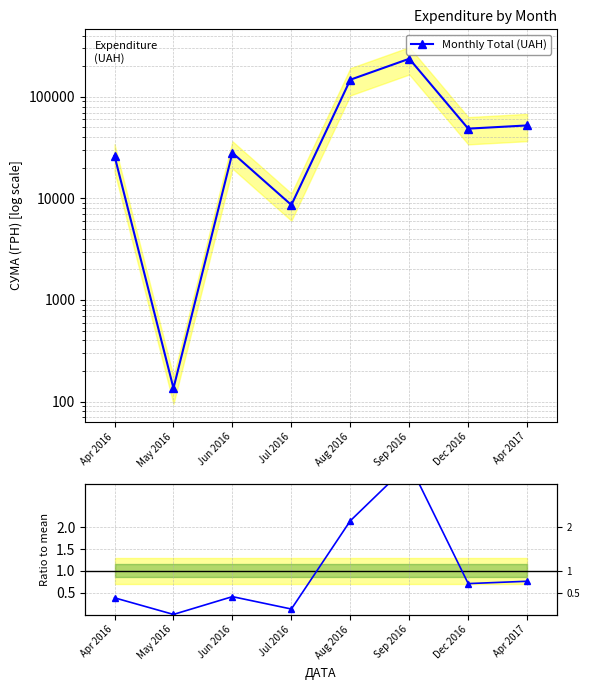

Is the value of Monthly Total (UAH) at Jul 2016 greater than the value of Ratio to mean at Apr 2017?

Yes